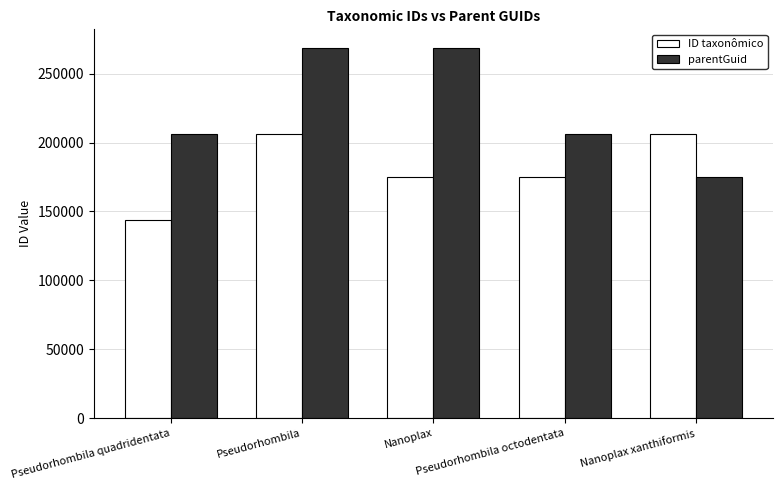

What is the value of the parentGuid bar at the 5th from the left?

174639